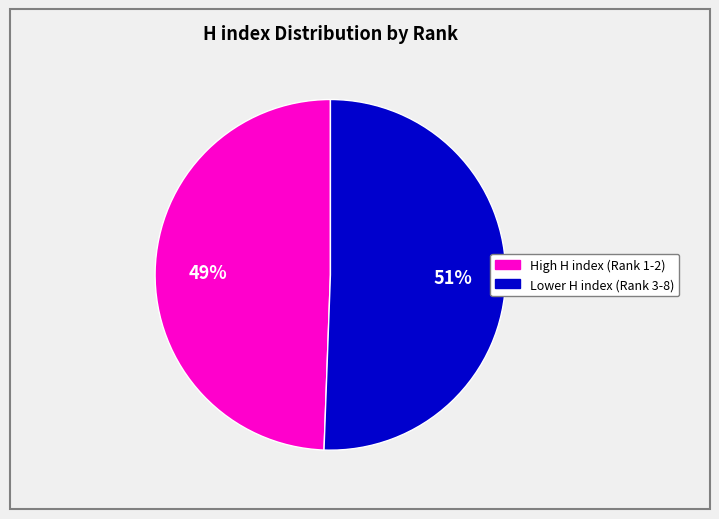

Is there a majority slice in this chart?

Yes